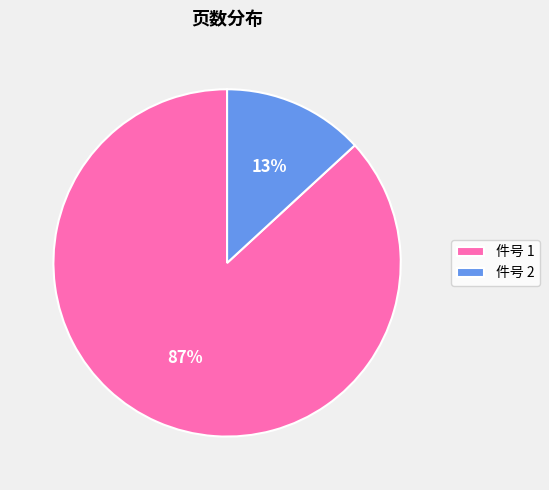

What is the smallest slice in the pie chart?

件号 2